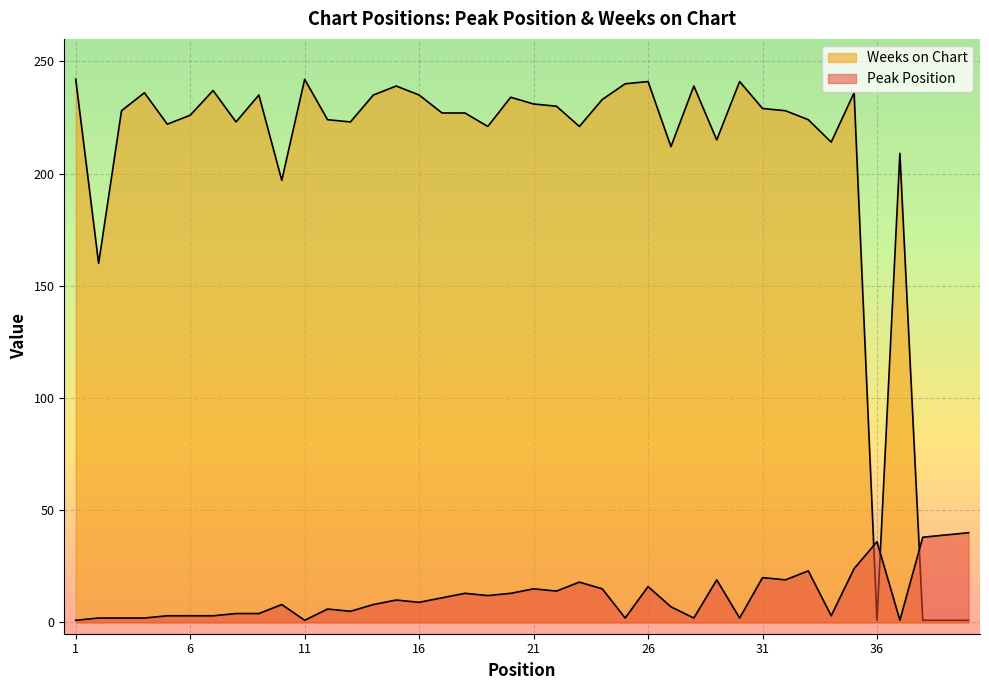

Which series has the largest range (max minus min)?

Weeks on Chart